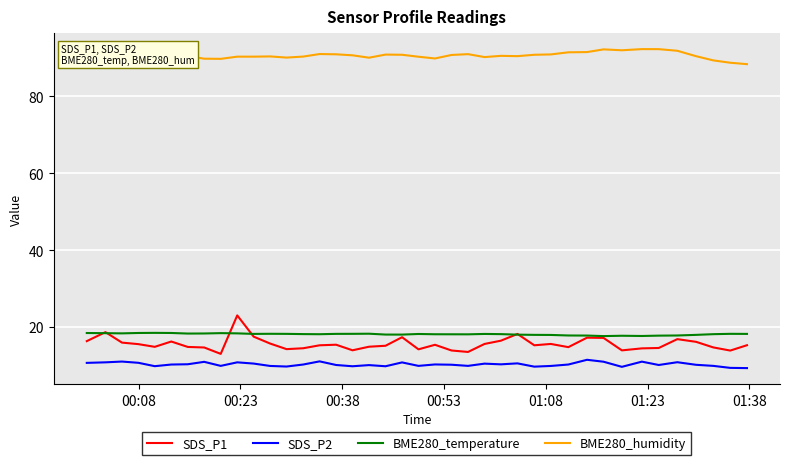

Which series has the largest range (max minus min)?

SDS_P1